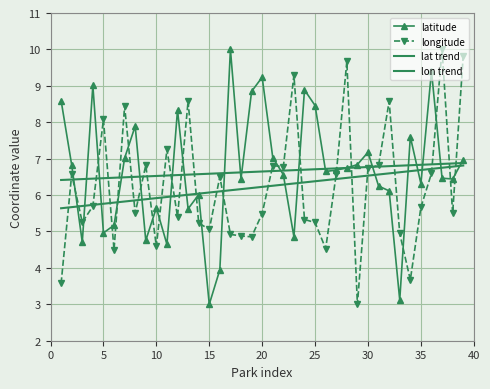

Which series has the largest total across all categories?

latitude